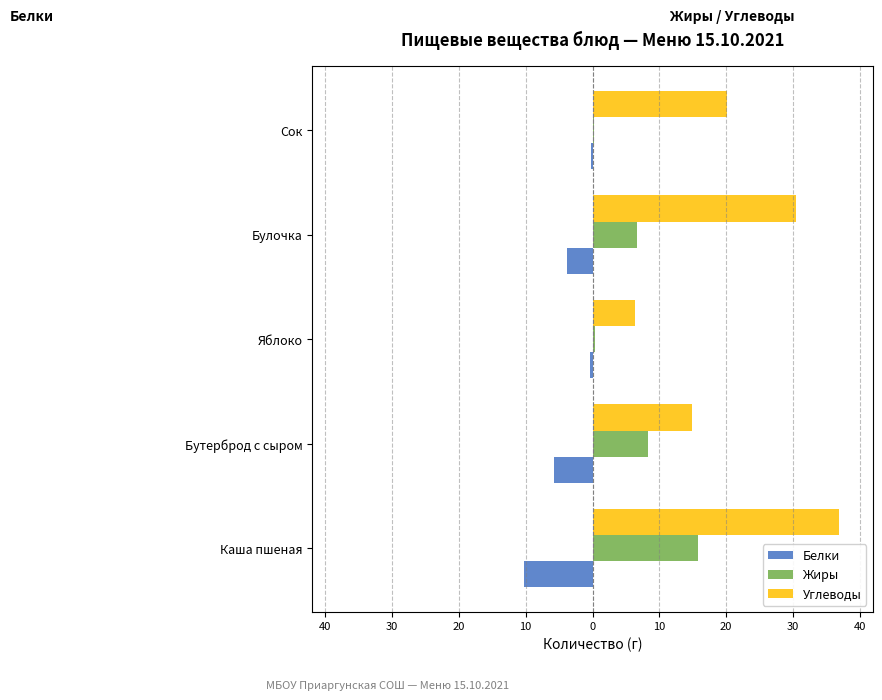

Which series has the widest spread of values?

Углеводы